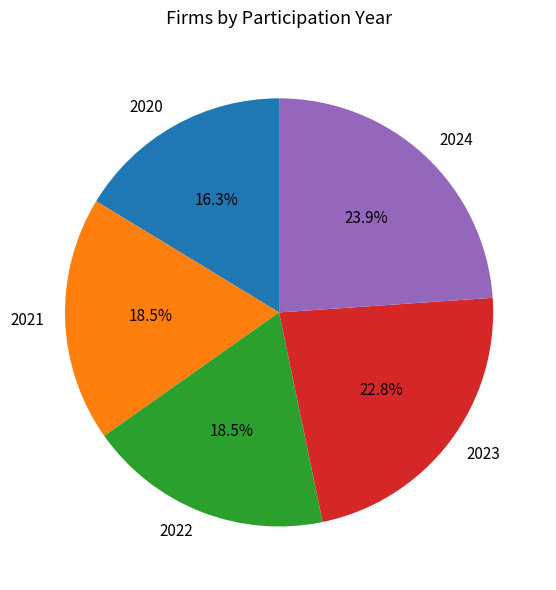

Which has a higher value, 2023 or 2022?

2023